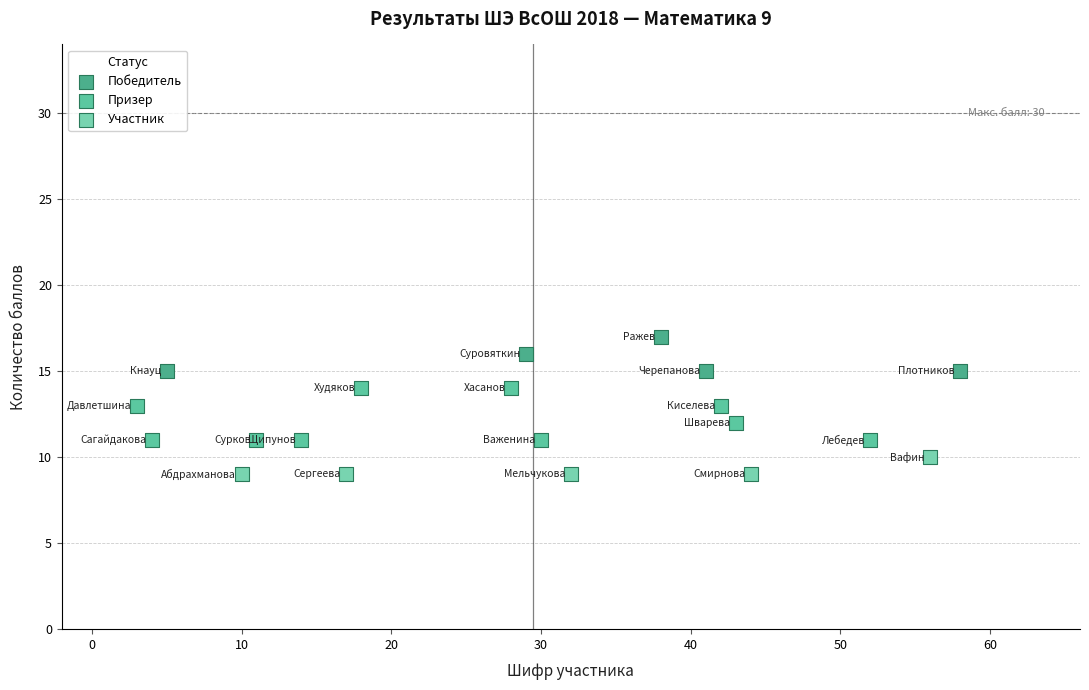

Which series contains the highest Y value?

Победитель